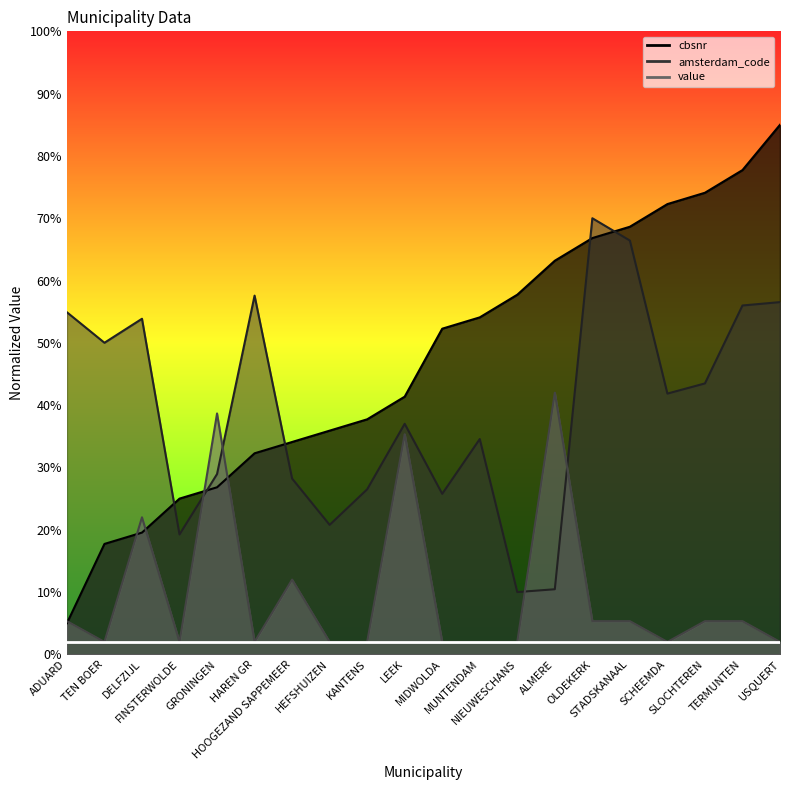

How many series are shown in this chart?

3